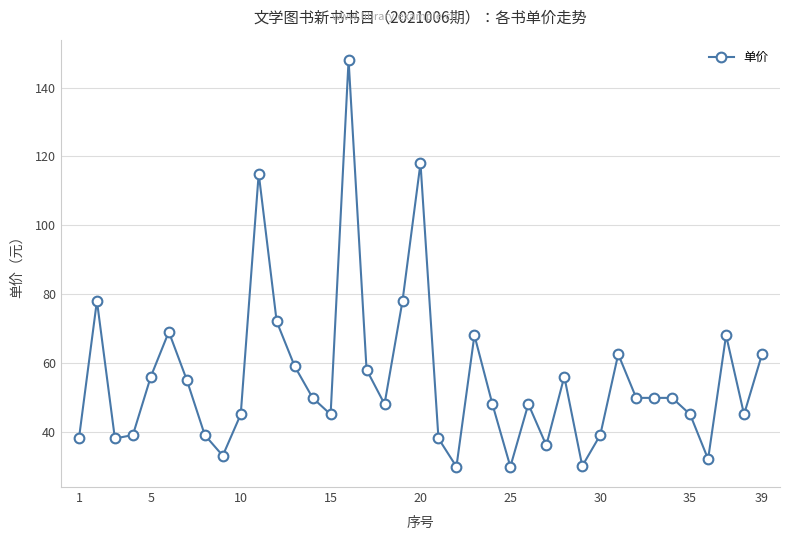

What is the sum of all values?

2167.8